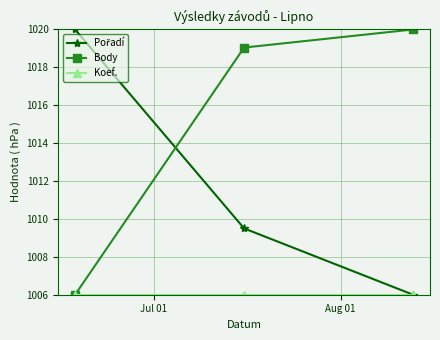

What is the difference between the second highest and minimum values in the Body series?

13.0